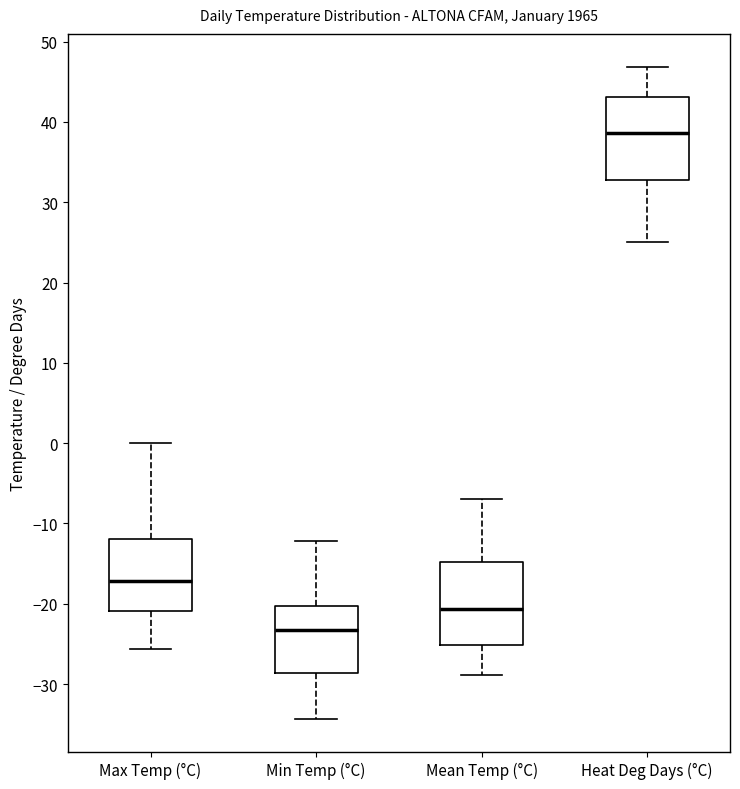

Reading left to right, read every box against the y-axis: the position of its median line, the range the box covers, and the ends of its whiskers. The values are not printed on the chart, so give them approximately, as read against the axis.

Max Temp (°C): median -17, box -21 to -12, whiskers -26 to 0
Min Temp (°C): median -23, box -29 to -20, whiskers -34 to -12
Mean Temp (°C): median -21, box -25 to -15, whiskers -29 to -7
Heat Deg Days (°C): median 39, box 33 to 43, whiskers 25 to 47